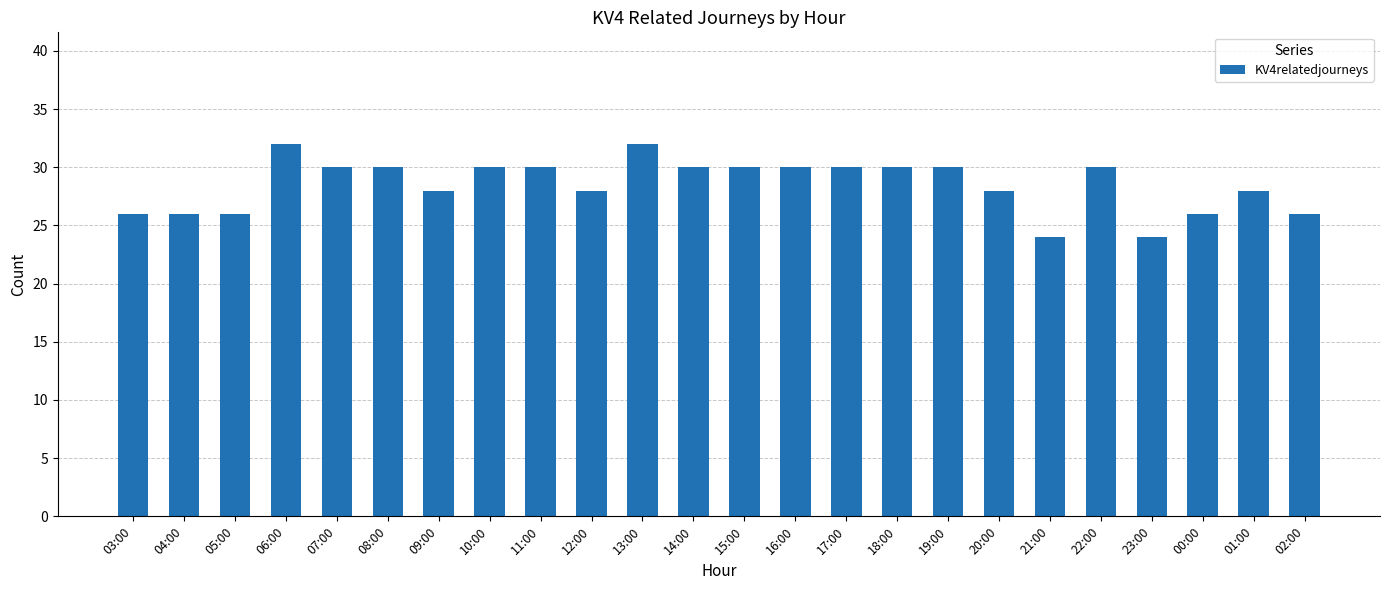

What is the smallest value displayed?

24